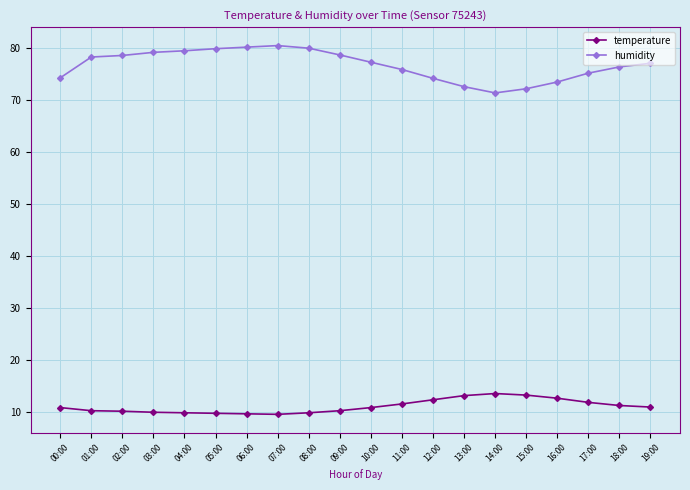

What is the sum of all temperature values?

220.5